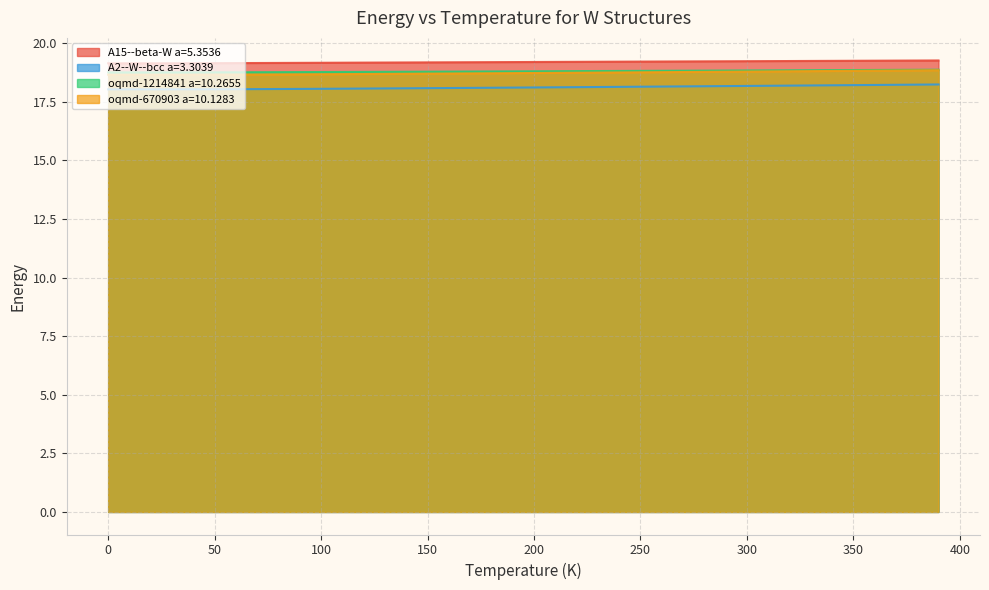

The value of oqmd-670903 a=10.1283 at 50 is 18.7. True or false?

True